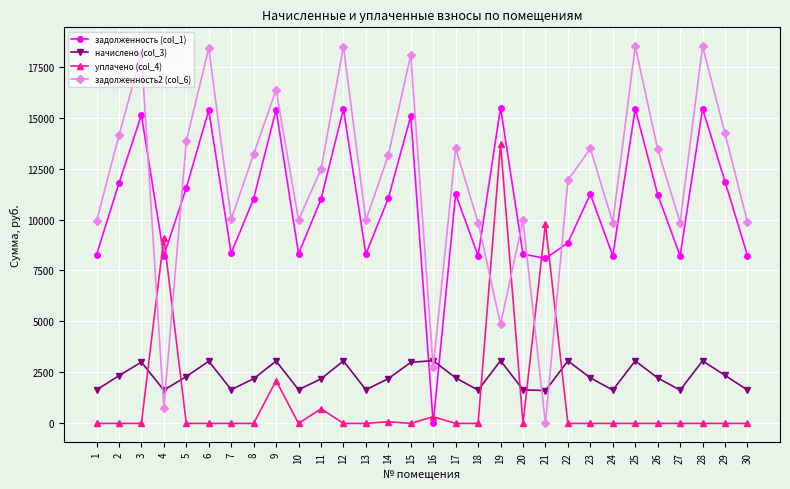

Is it true that начислено (col_3) equals 4797.8 at 15?

False